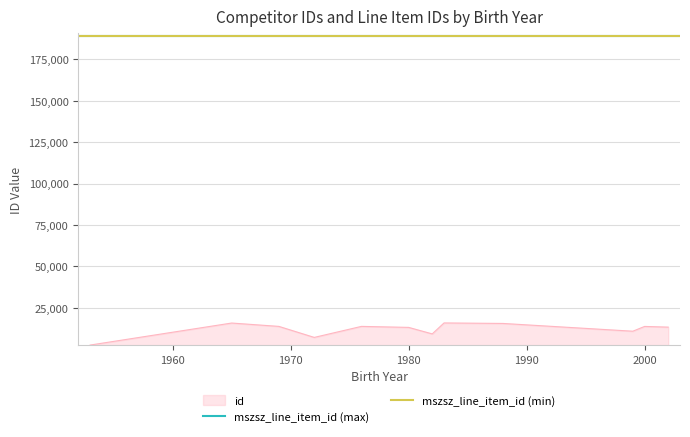

Which series has the largest total across all categories?

mszsz_line_item_id (max)